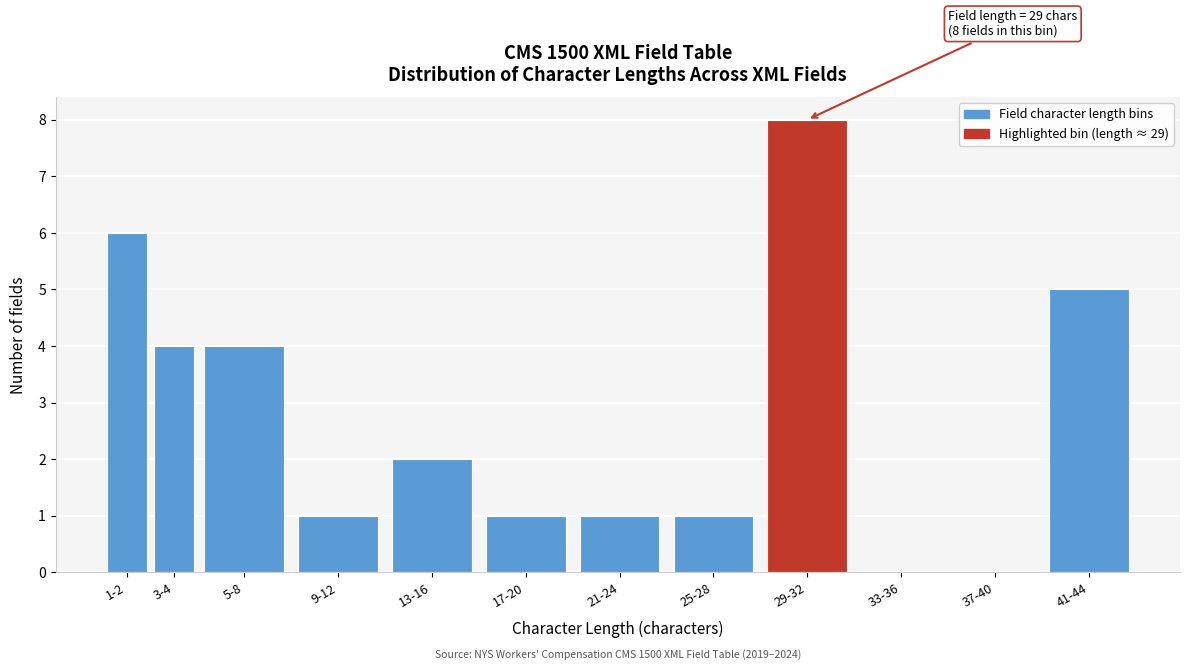

Reading left to right, list all the values displayed in this chart.

1-2=6	3-4=4	5-8=4	9-12=1	13-16=2	17-20=1	21-24=1	25-28=1	29-32=8	33-36=0	37-40=0	41-44=5